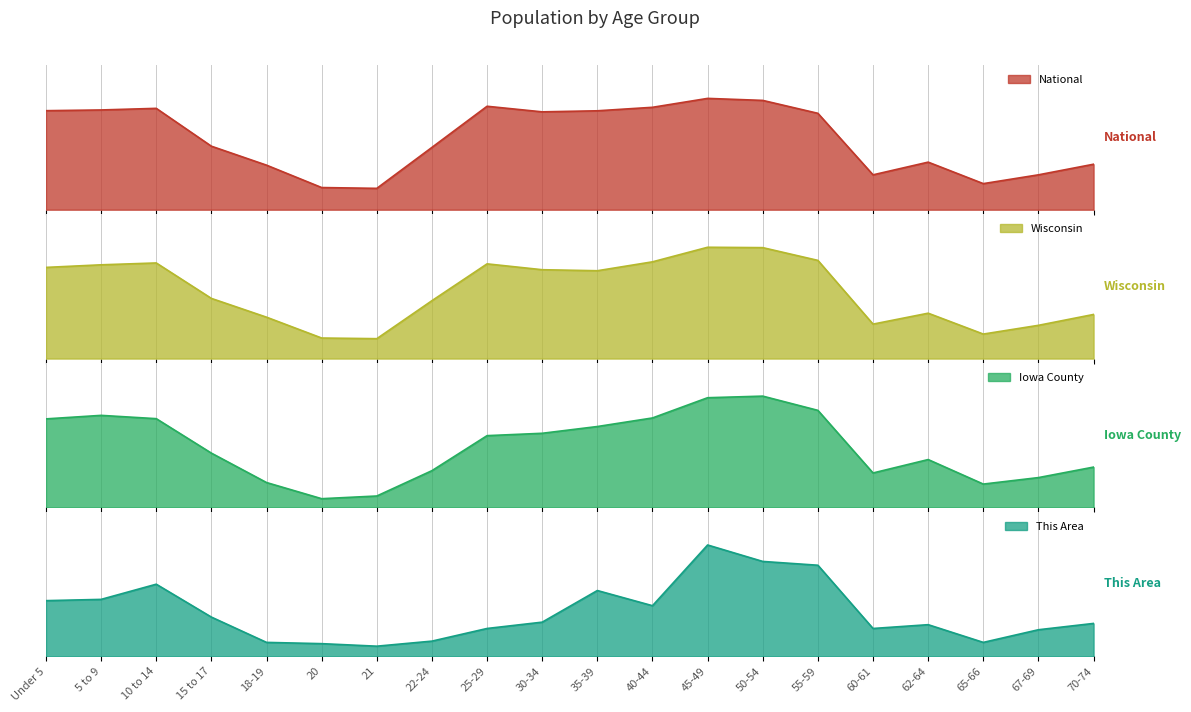

What is the difference between the This Area values at 18-19 and 20?

1